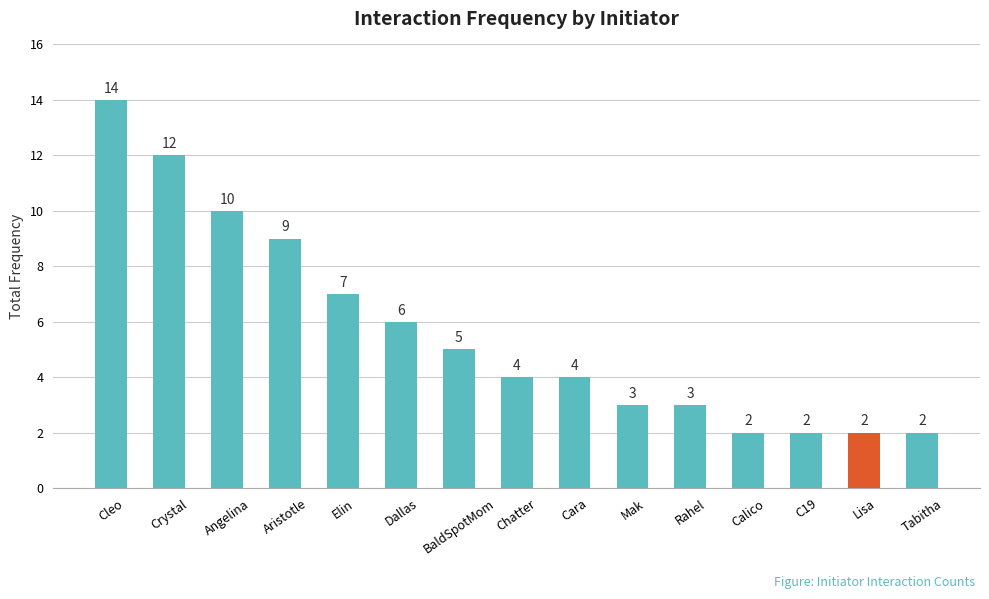

How many data points are less than 4?

6